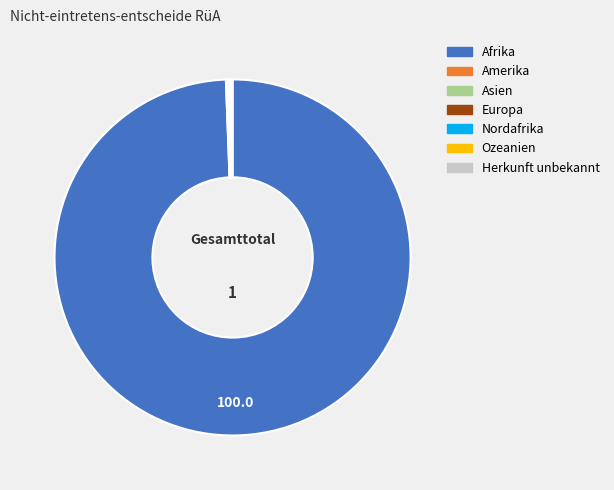

True or false: Afrika accounts for 99% of the total.

True